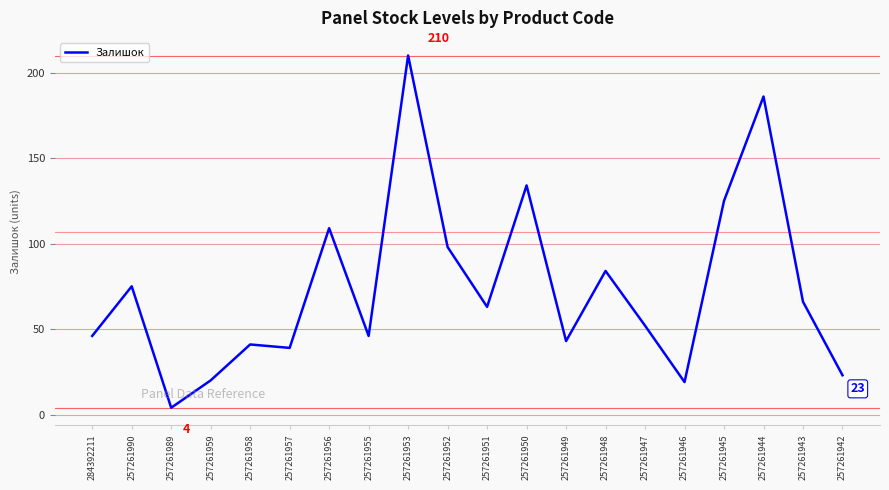

How many series are shown in this chart?

1